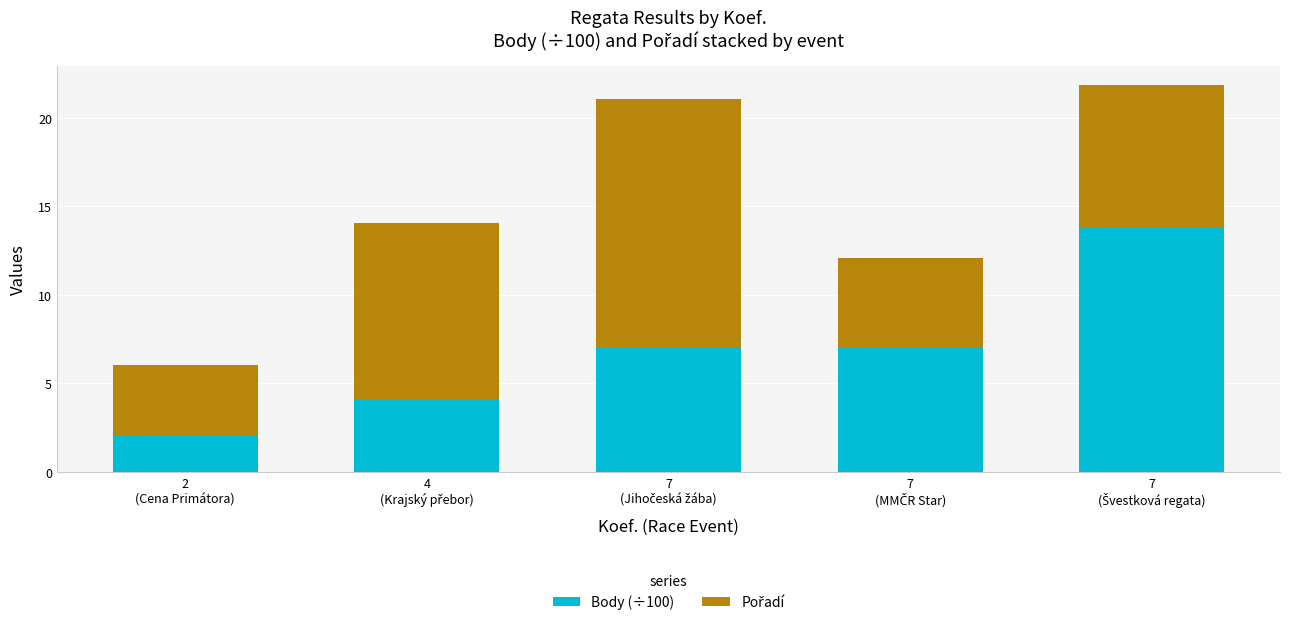

What is the difference between the maximum and minimum values in the Body (÷100) series?

11.8